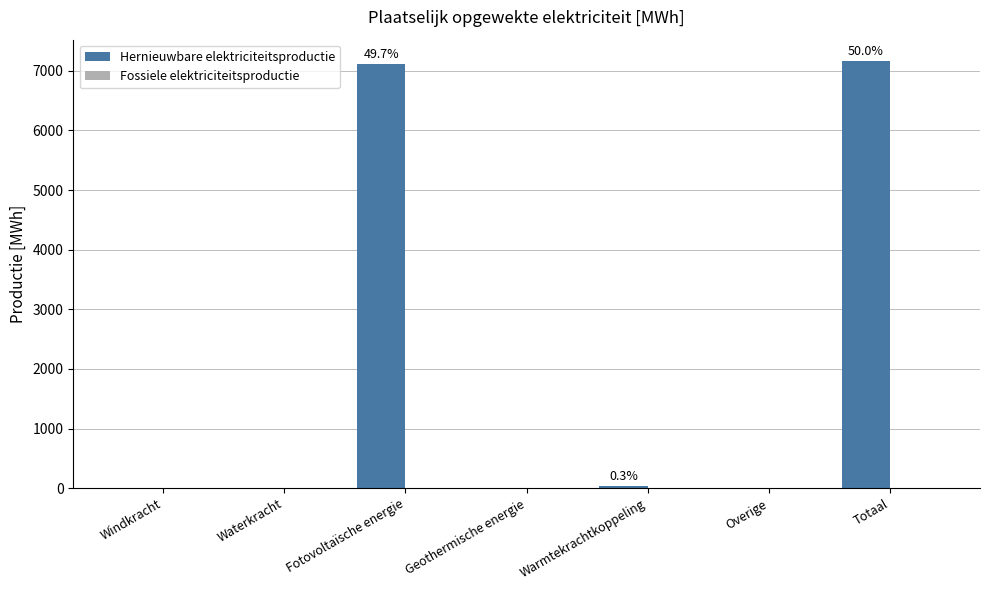

What is the greatest value displayed?

7164.3